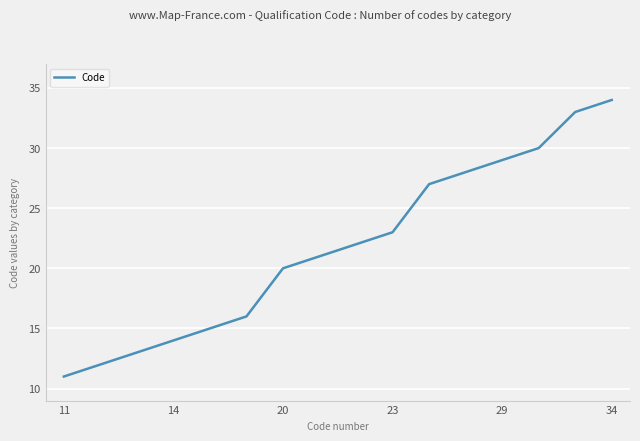

What is the minimum value shown in the chart?

11